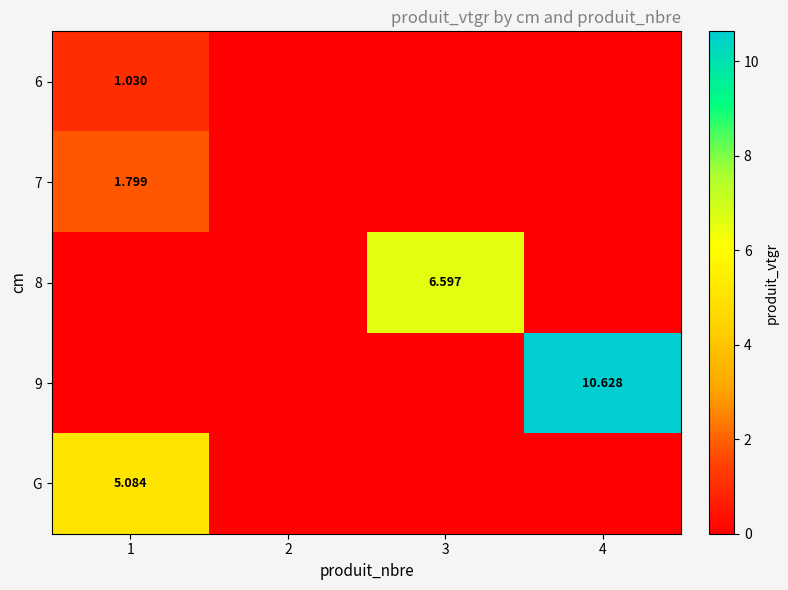

The 7 series shows 0.0 at 4. True or false?

True